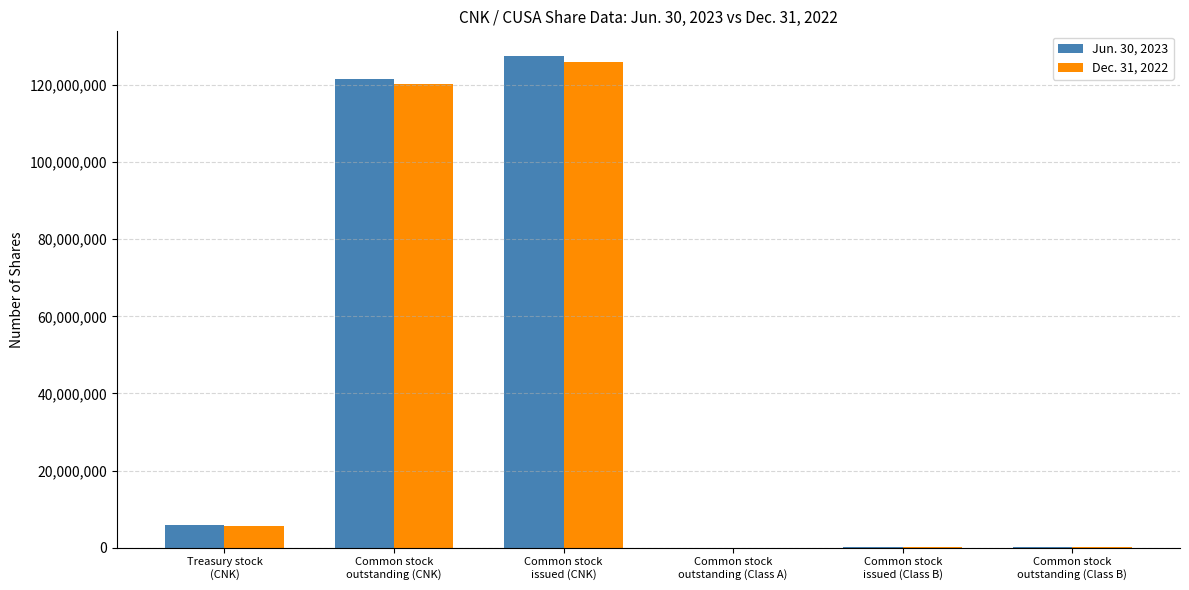

Are the bars grouped side by side (vs. stacked)?

Yes